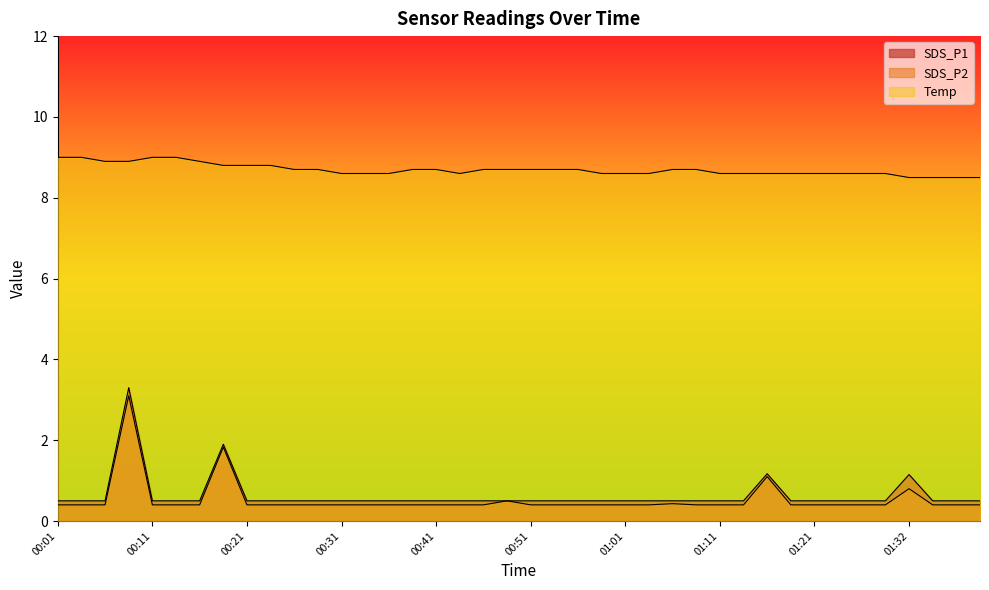

True or false: SDS_P2 and Temp intersect in this chart.

False